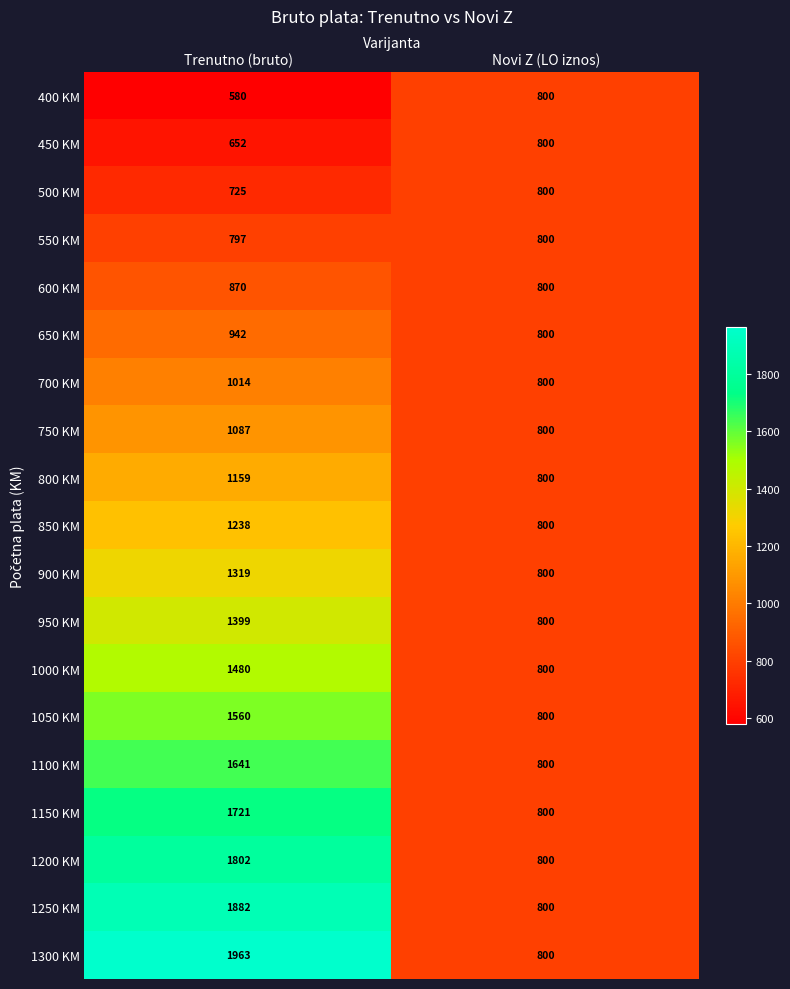

Rank the categories by 700 KM value from lowest to highest.

Novi Z (LO iznos), Trenutno (bruto)